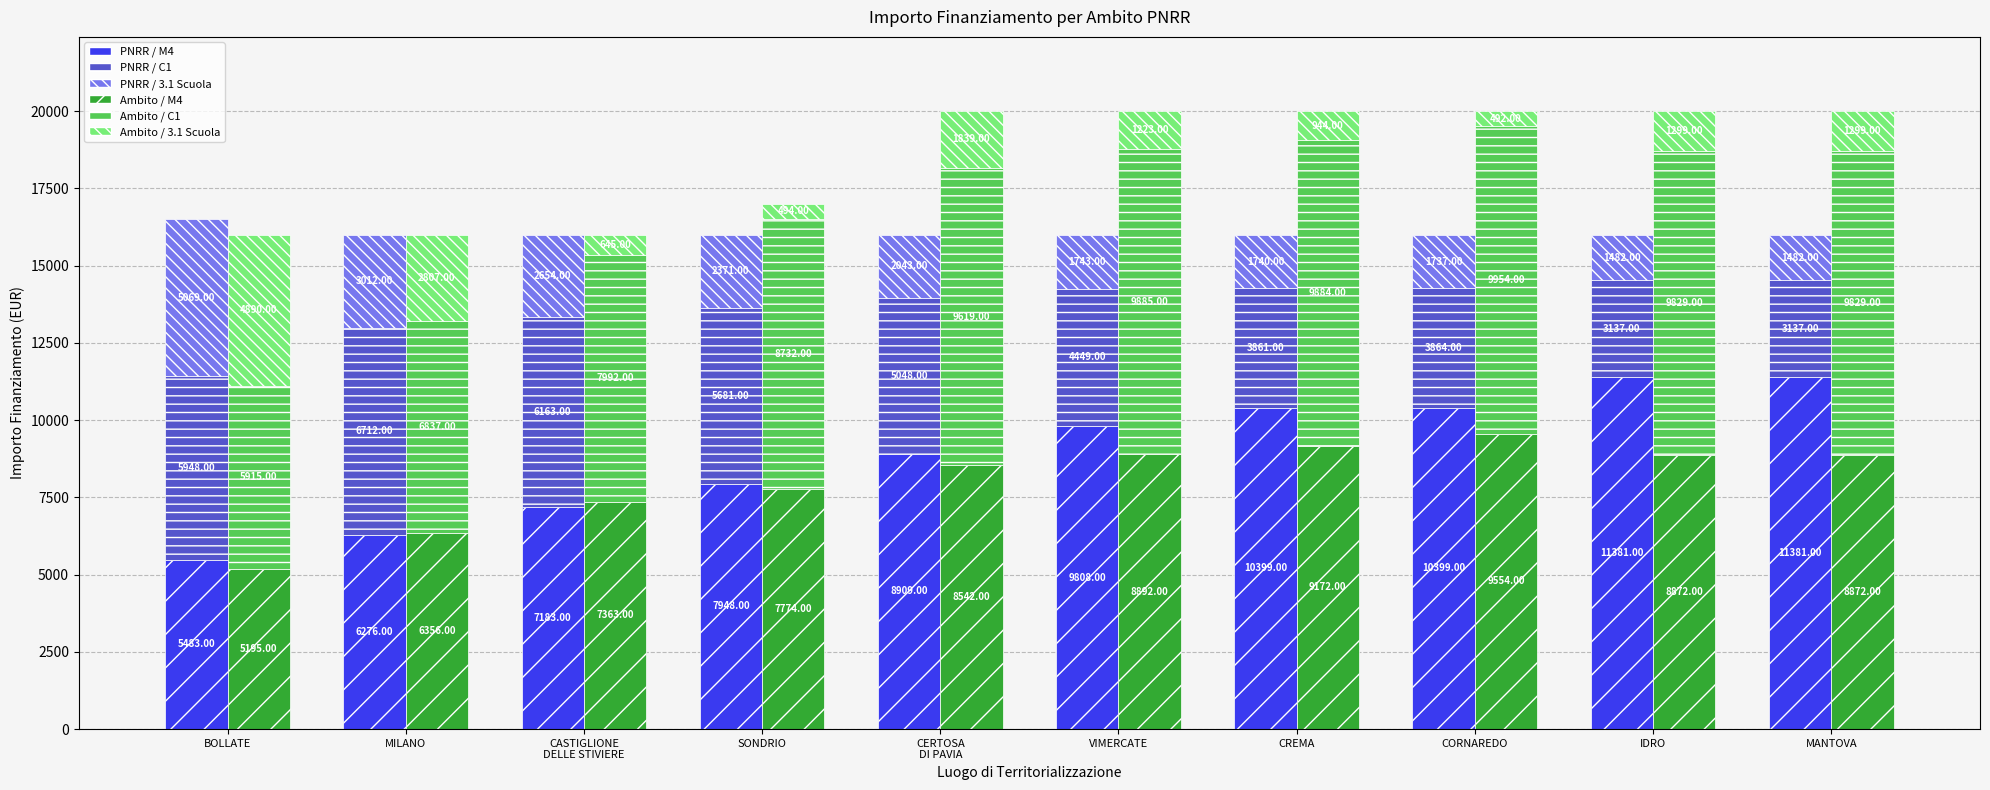

At which category is the sum across all series the highest?

CERTOSA
DI PAVIA